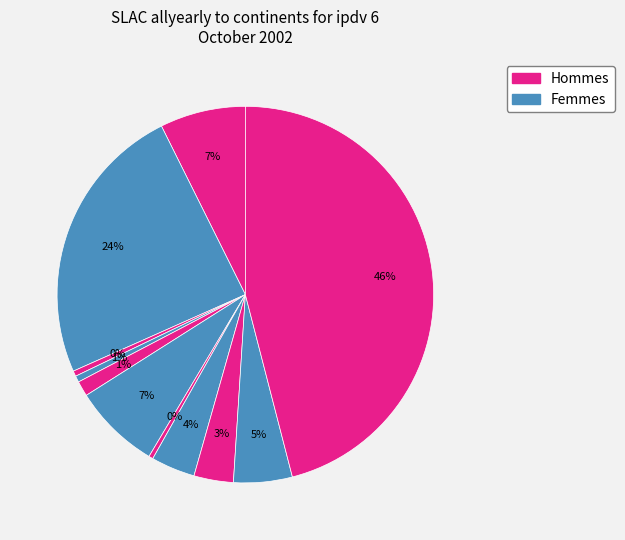

Count the number of slices in the pie.

11